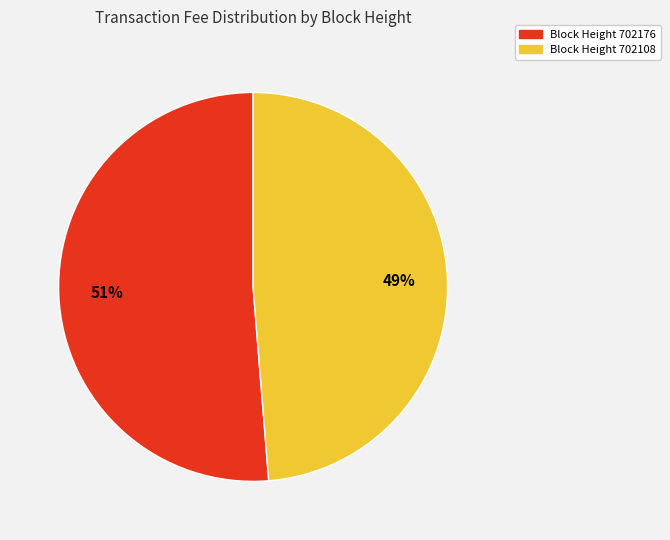

Is the sum of Block Height 702108 and Block Height 702176 greater than half?

Yes